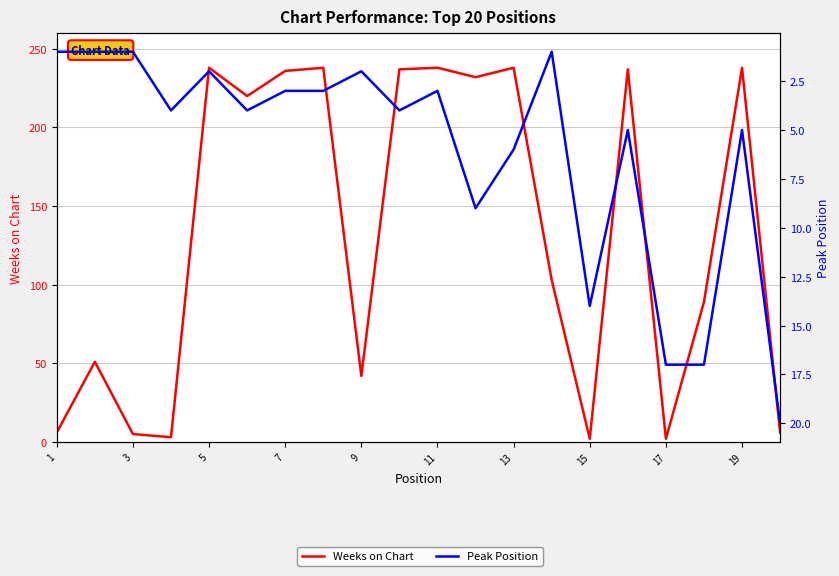

What is the minimum value for Weeks on Chart?

2